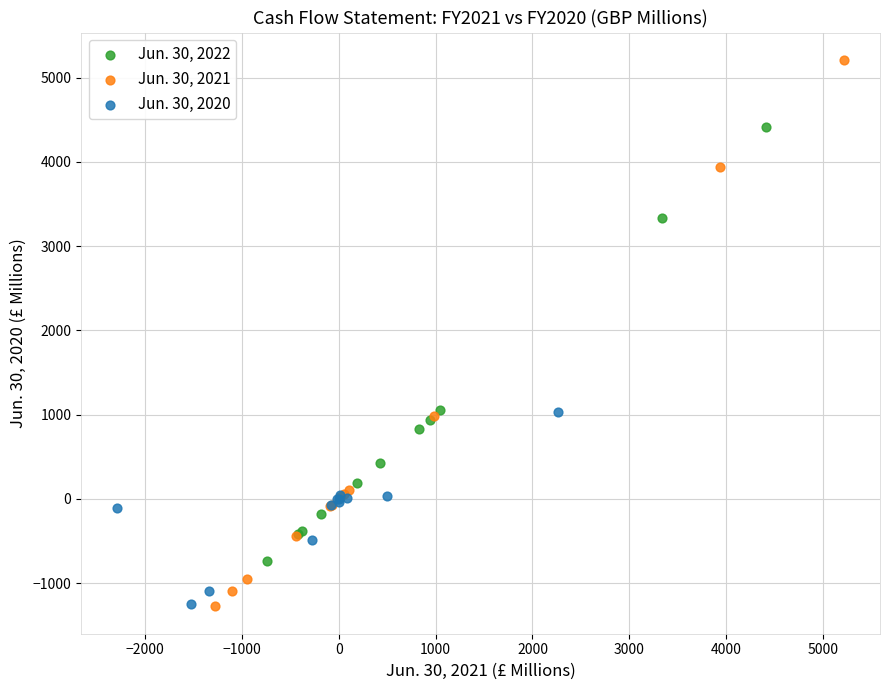

Which series has the widest spread of Y values?

Jun. 30, 2021